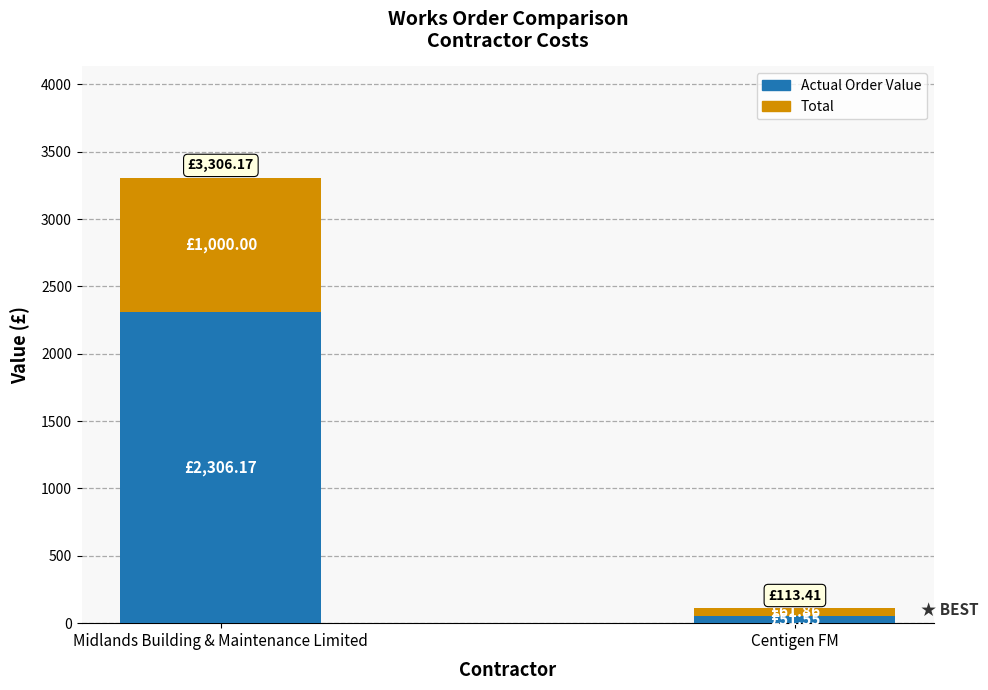

At which category is the sum across all series the highest?

Midlands Building & Maintenance Limited